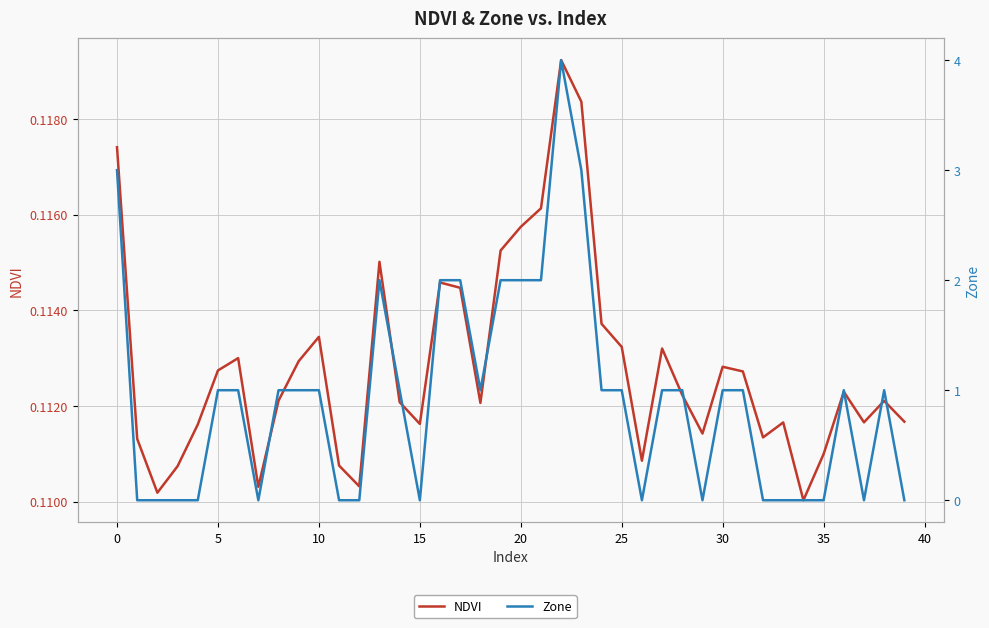

The value of Zone at 35 is 0.0. True or false?

True